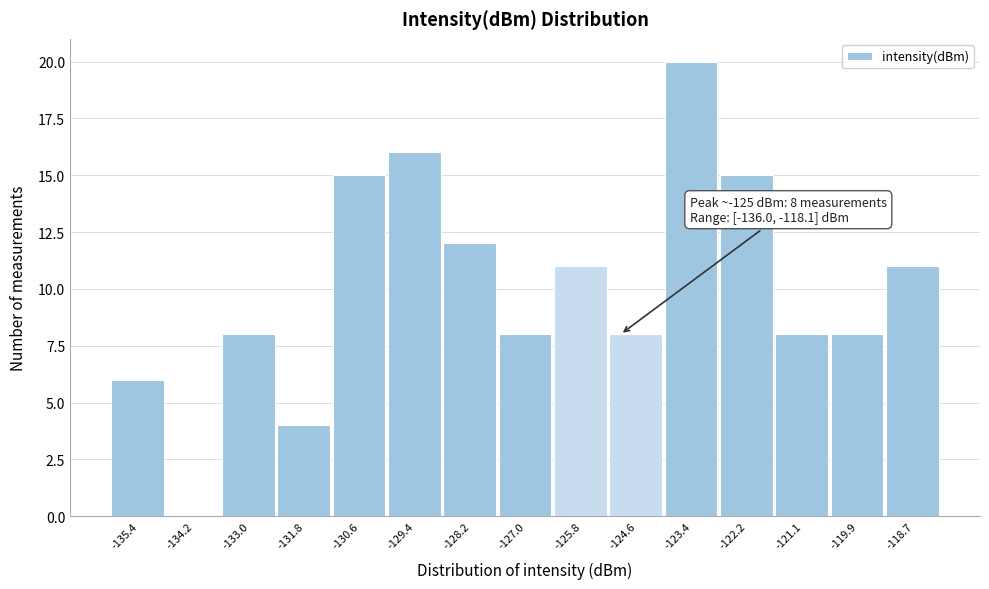

Over which range of the x-axis is the bar tallest?

-124.0 to -122.8